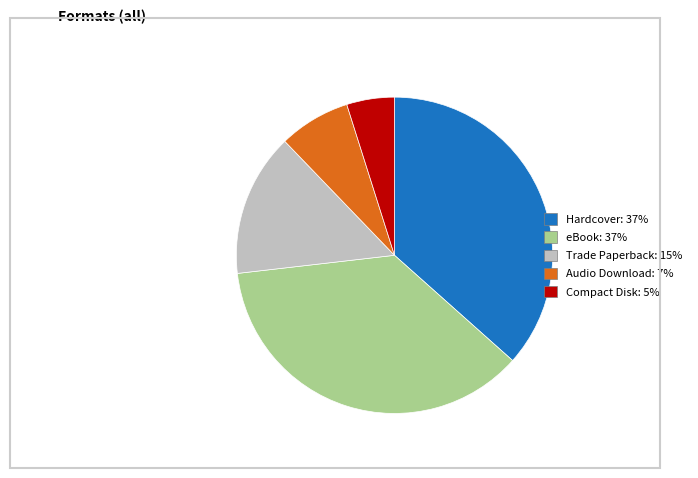

Which category has the smallest portion of the pie?

Compact Disk